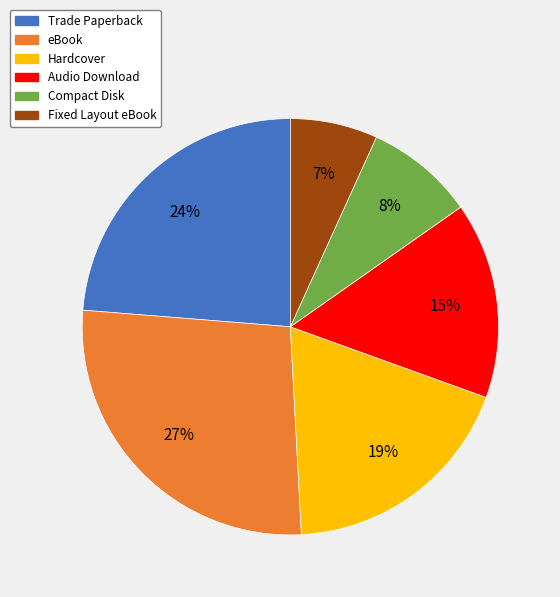

Is eBook the majority of the pie?

No